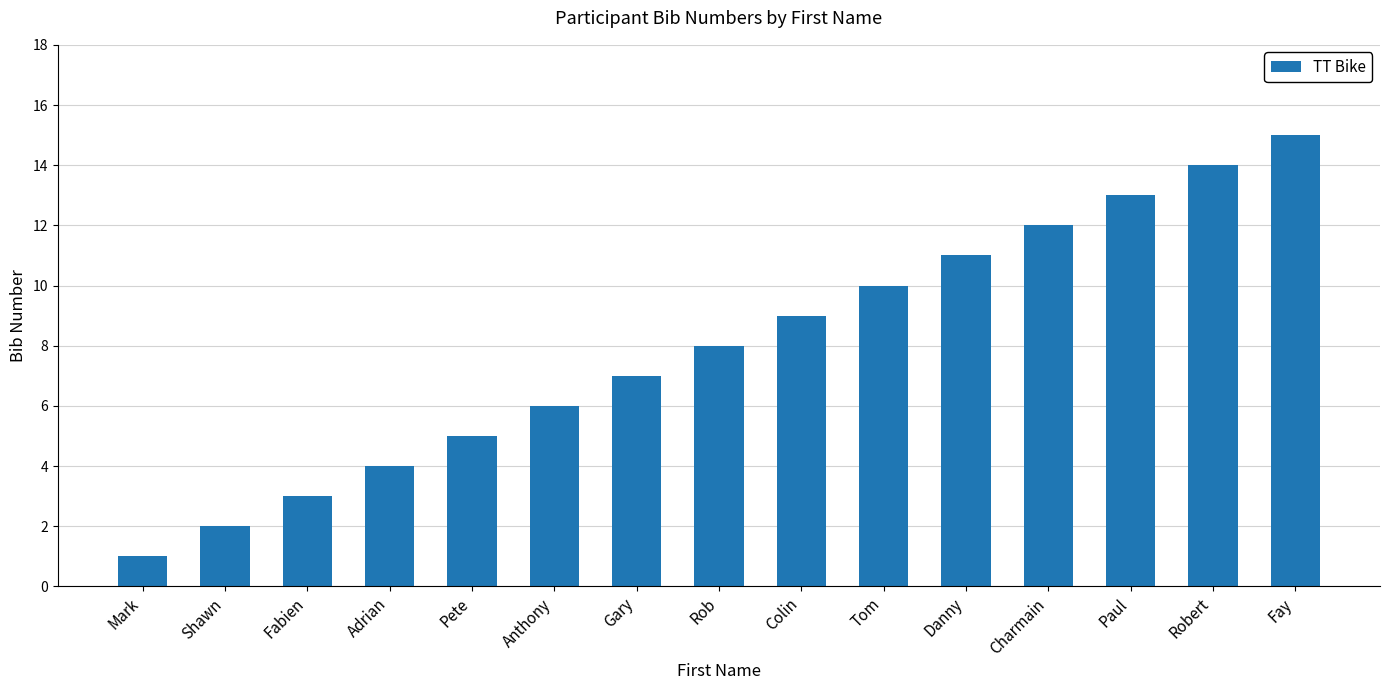

How many values are below 8?

7